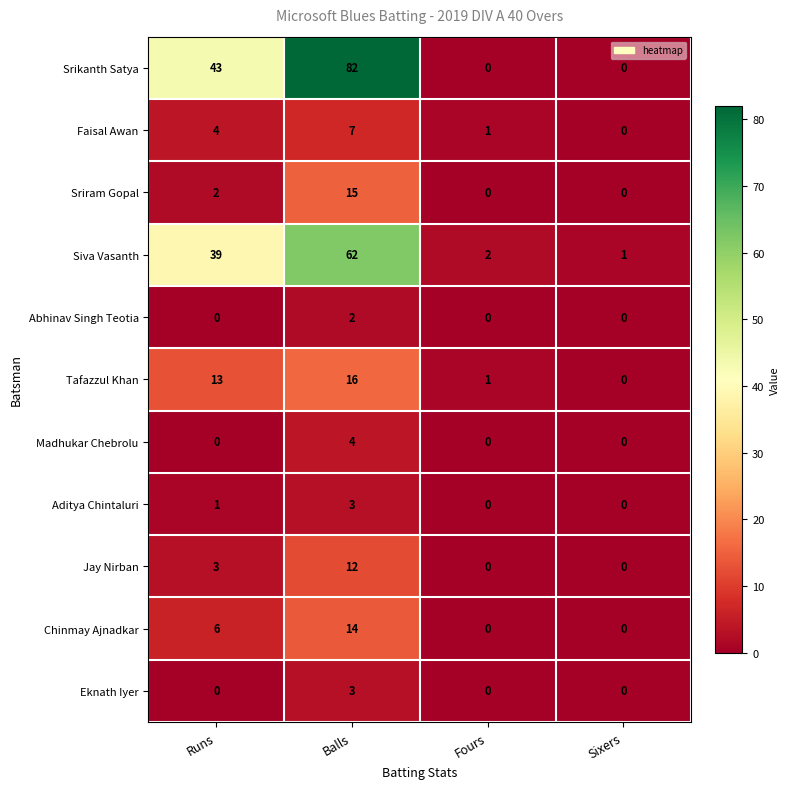

At which category is the sum across all series the highest?

Balls